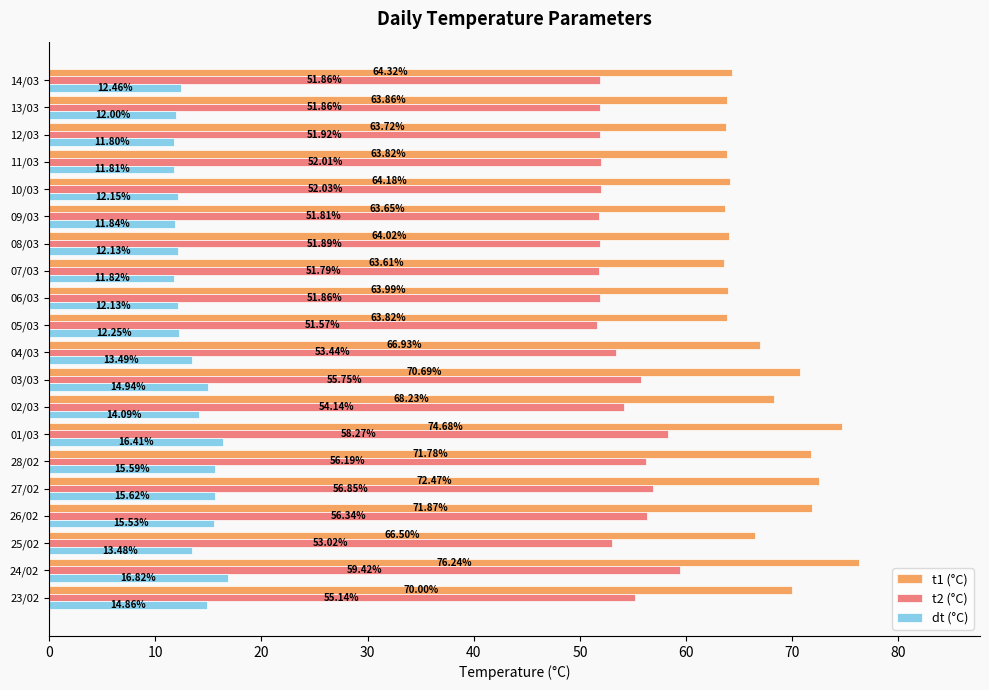

List the series in order of their peak value, highest first.

t1 (°C), t2 (°C), dt (°C)